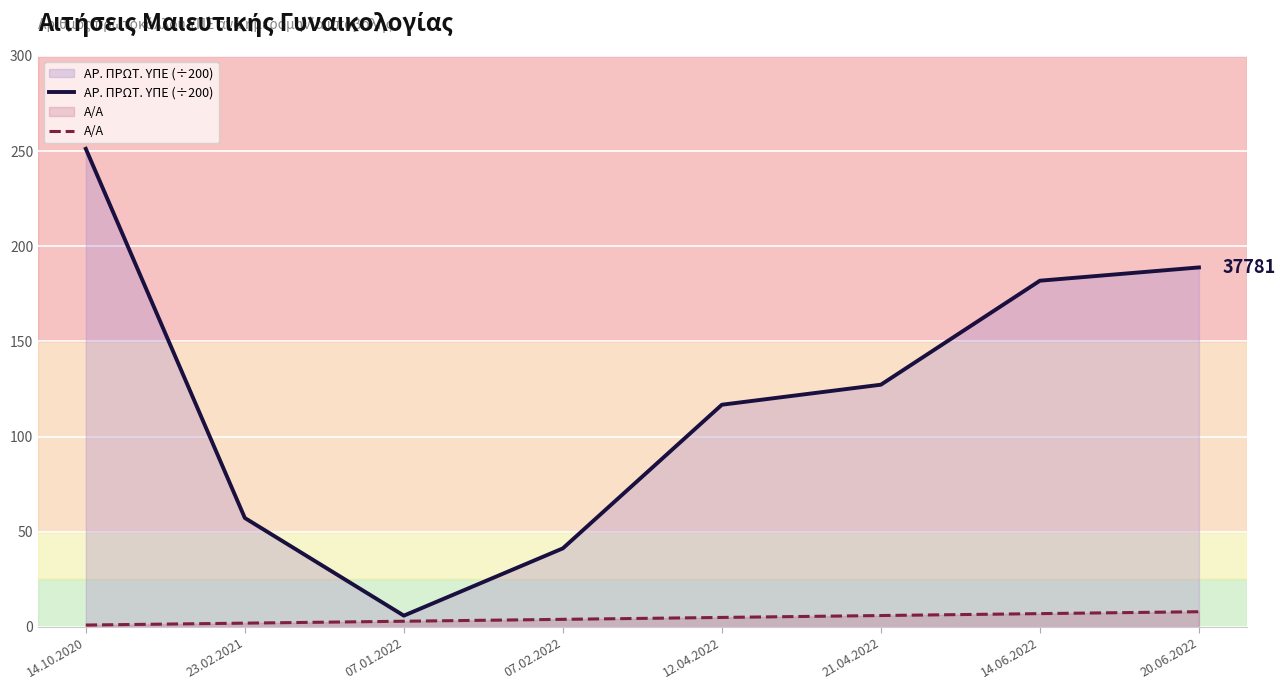

At how many categories does at least one series exceed 177?

3